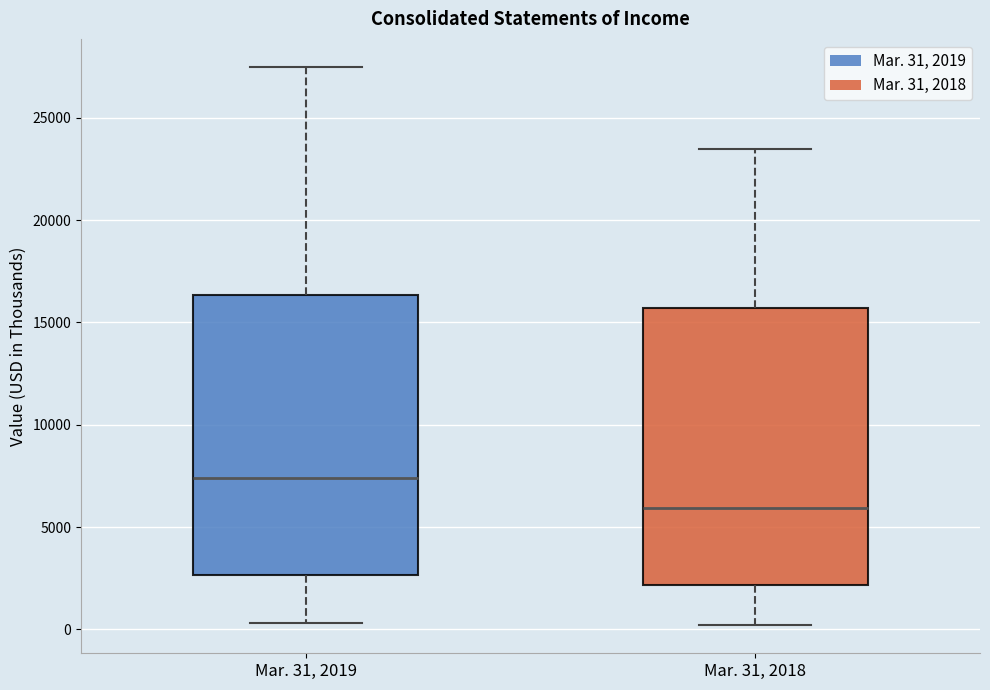

Reading left to right, transcribe this box plot: for each box, give where its median line is, the range the box spans, and where its two whiskers end, as read against the y-axis. The values are not printed on the chart, so give them approximately, as read against the axis.

Mar. 31, 2019: median 7500, box 2500 to 16500, whiskers 500 to 27500
Mar. 31, 2018: median 6000, box 2000 to 15500, whiskers 0 to 23500